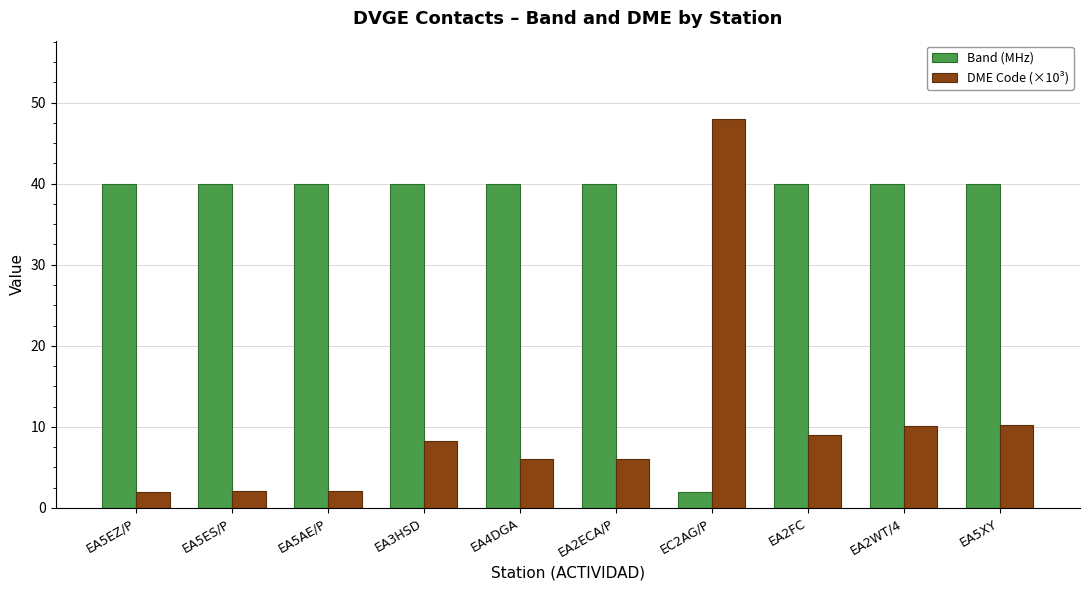

List the series in order of their overall mean, highest first.

Band (MHz), DME Code (×10³)